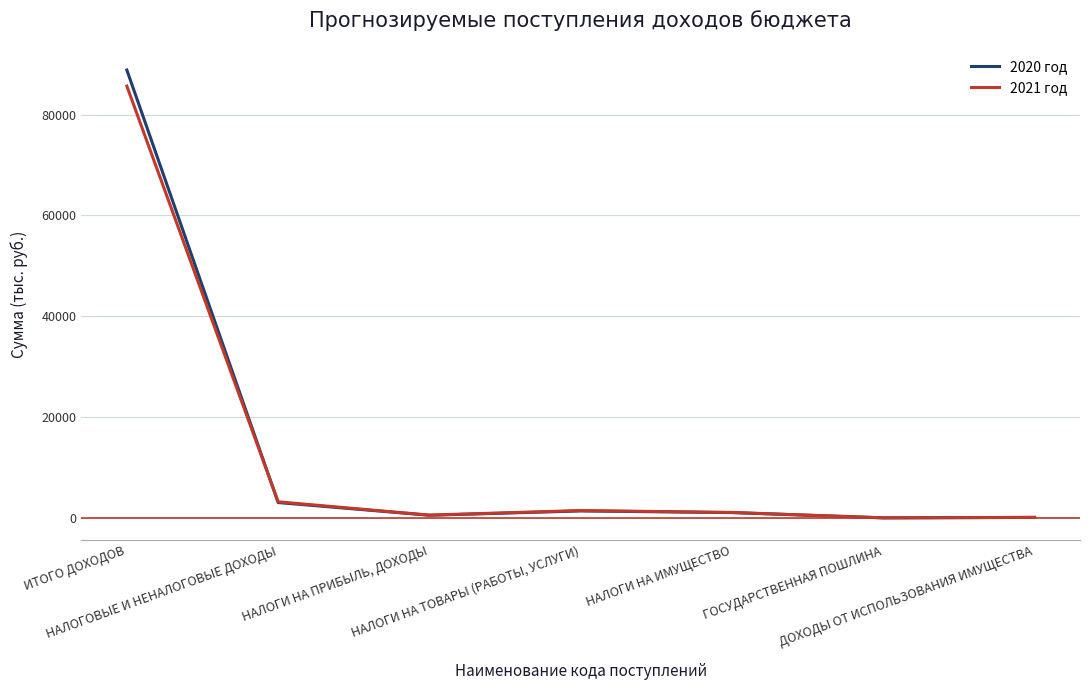

What is the greatest value displayed?

88843.1